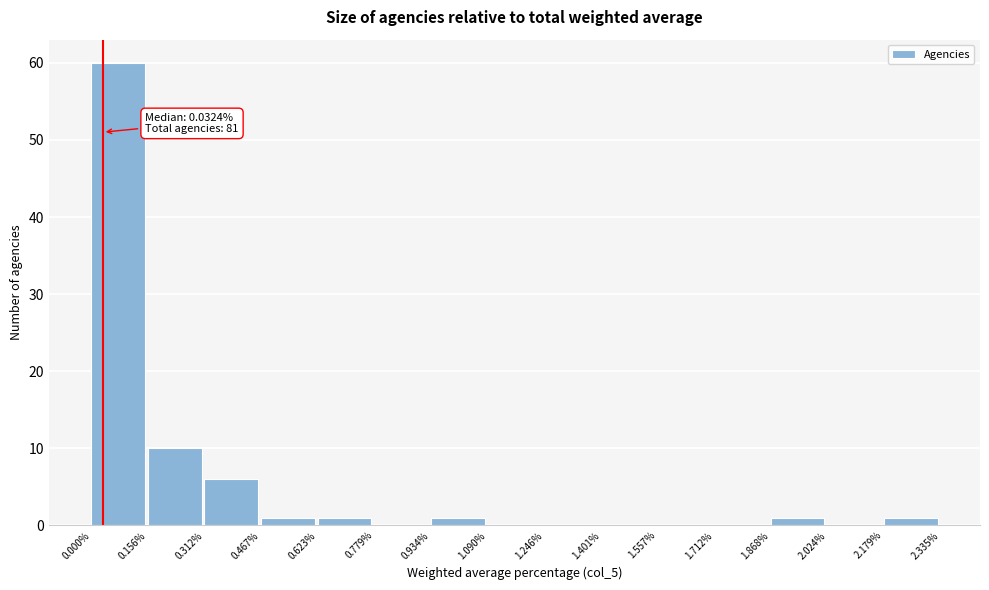

Reading right to left, extract all data points from this chart.

2.179%=1	2.024%=0	1.868%=1	1.712%=0	1.557%=0	1.401%=0	1.246%=0	1.090%=0	0.934%=1	0.779%=0	0.623%=1	0.467%=1	0.312%=6	0.156%=10	0.000%=60